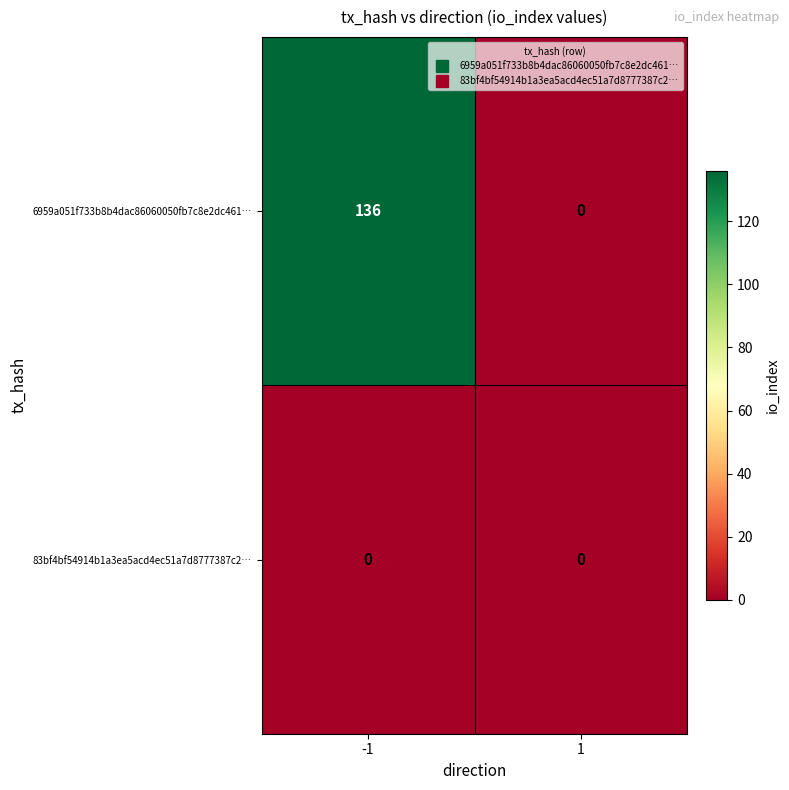

True or false: 6959a051f733b8b4dac86060050fb7c8e2dc461… has a value of 136 at -1.

True